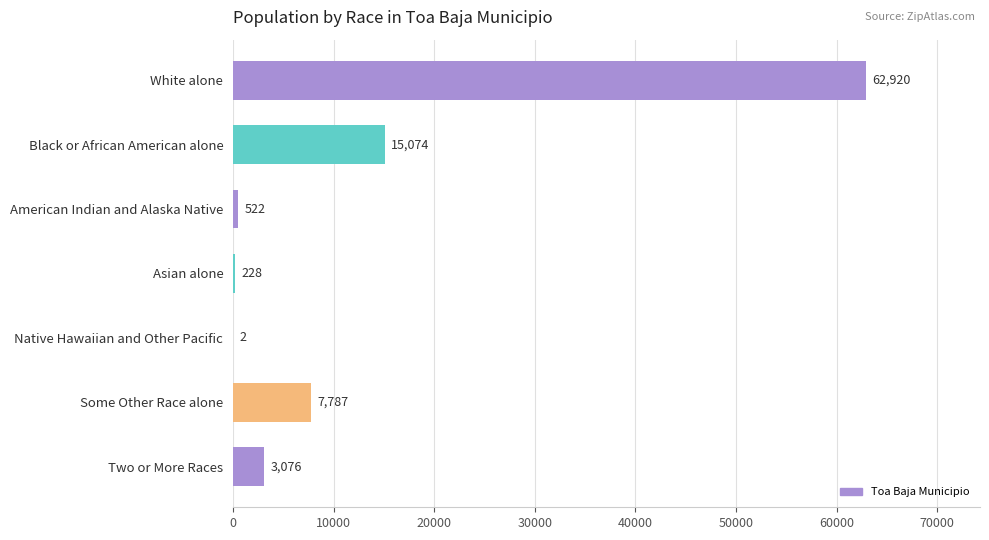

Where is the data nearest to the value 31461?

Black or African American alone